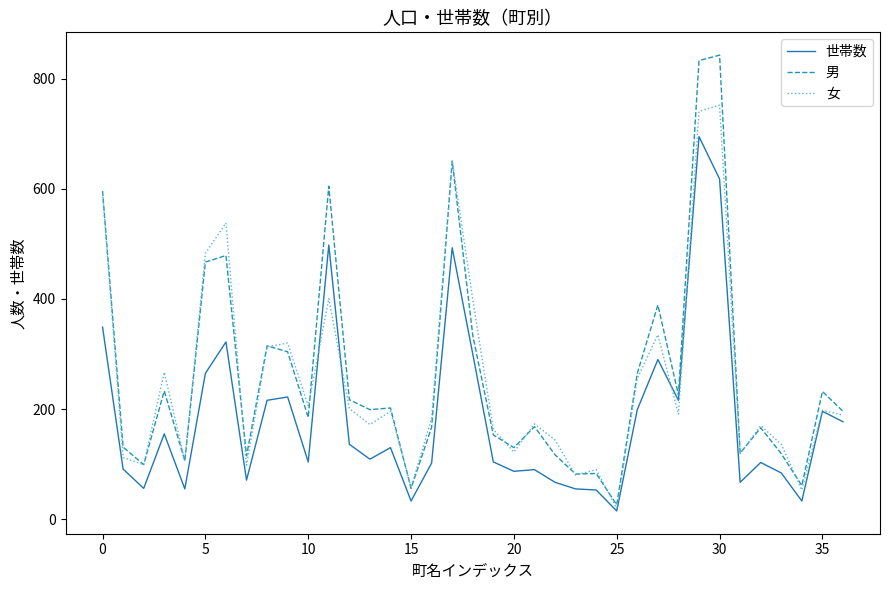

What is the greatest value displayed?

843